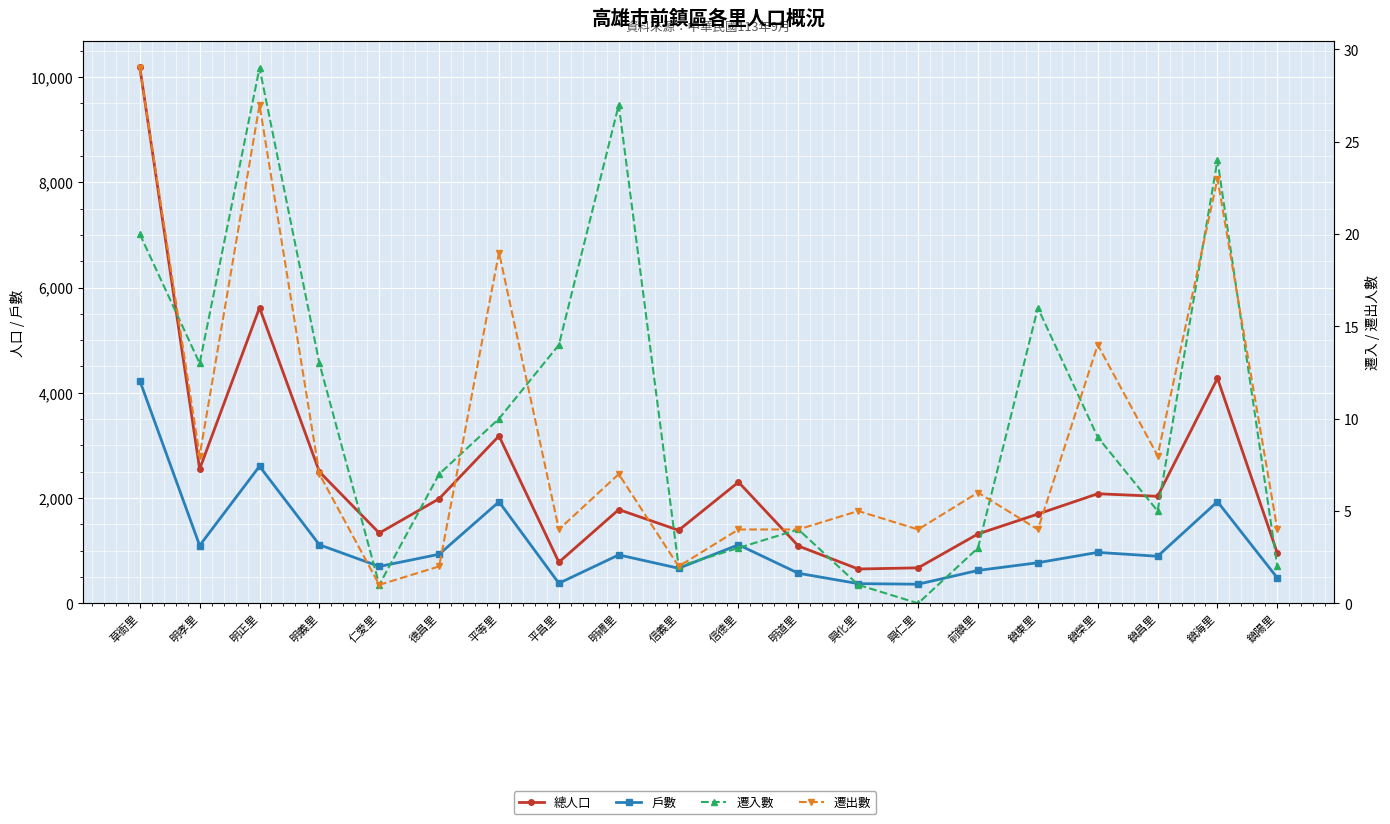

Reading right to left, transcribe all the data shown in this chart.

總人口: 954	4275	2033	2082	1696	1318	674	652	1089	2303	1388	1781	781	3180	1987	1335	2499	5617	2551	10190
戶數: 482	1932	894	968	771	625	363	374	571	1112	666	920	381	1929	932	700	1112	2605	1098	4232
遷入數: 2	24	5	9	16	3	0	1	4	3	2	27	14	10	7	1	13	29	13	20
遷出數: 4	23	8	14	4	6	4	5	4	4	2	7	4	19	2	1	7	27	8	29